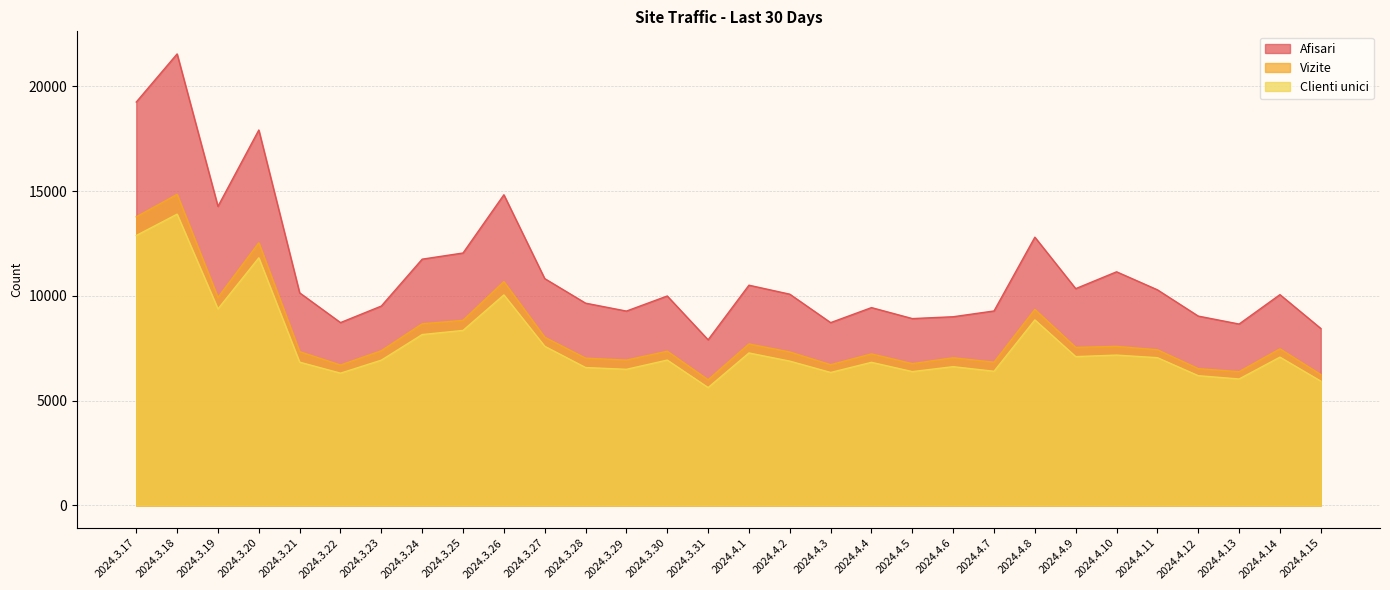

True or false: Vizite has more than 1 interior local peaks.

True